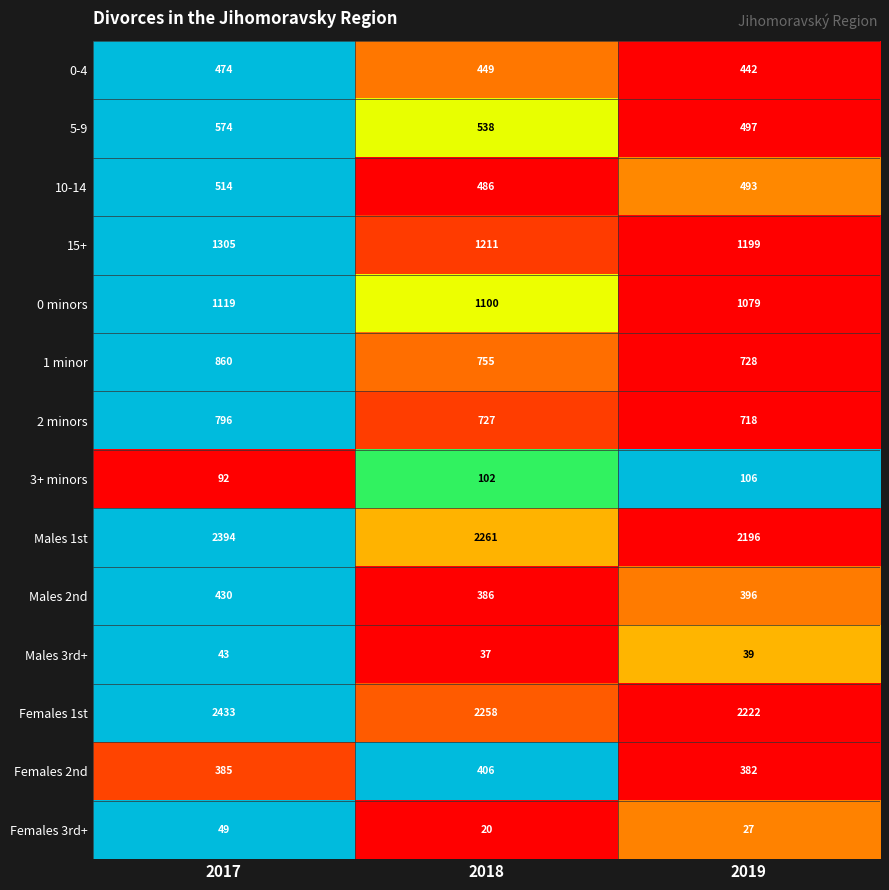

Which label corresponds to the smallest value in the chart?

2018